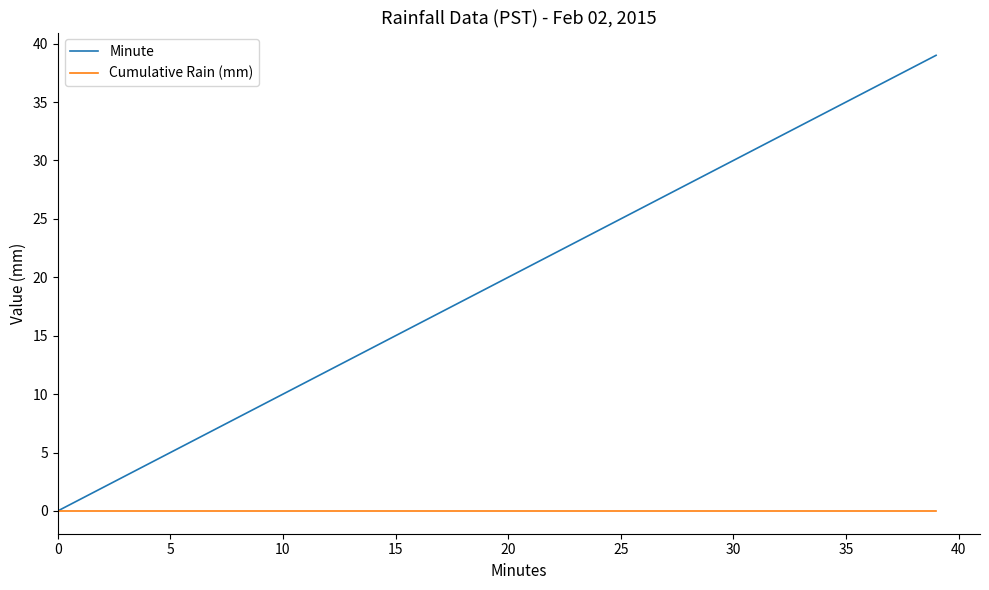

Which series has the largest range (max minus min)?

Minute